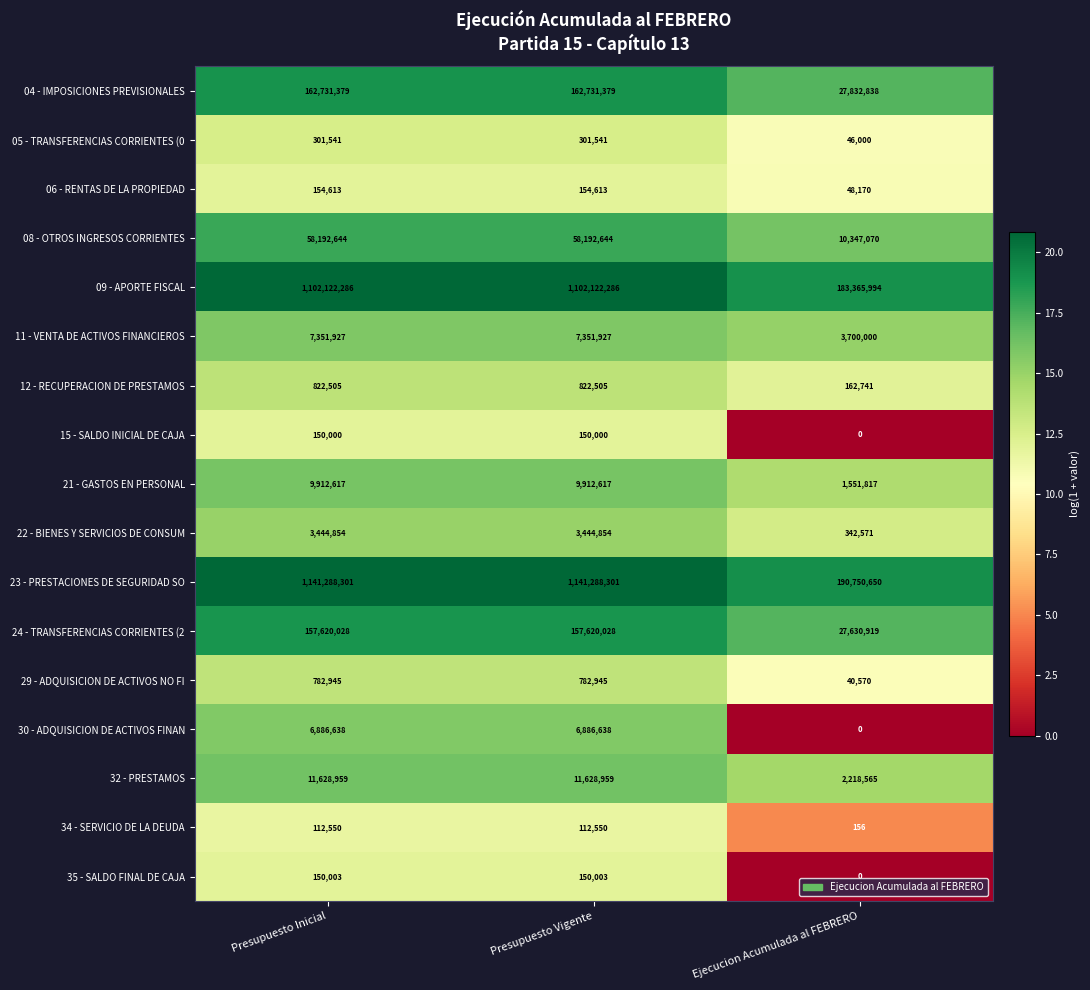

Which series has the largest total across all categories?

23 - PRESTACIONES DE SEGURIDAD SO